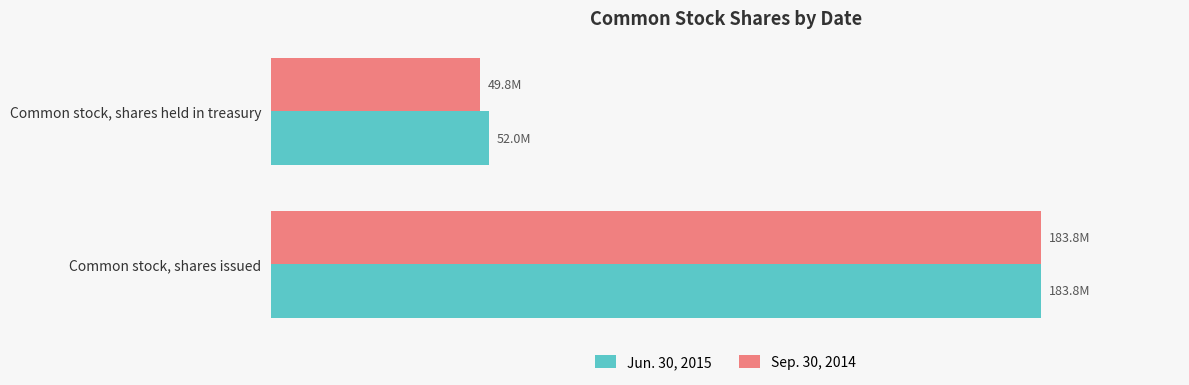

What are all the series names shown in the legend?

Jun. 30, 2015, Sep. 30, 2014